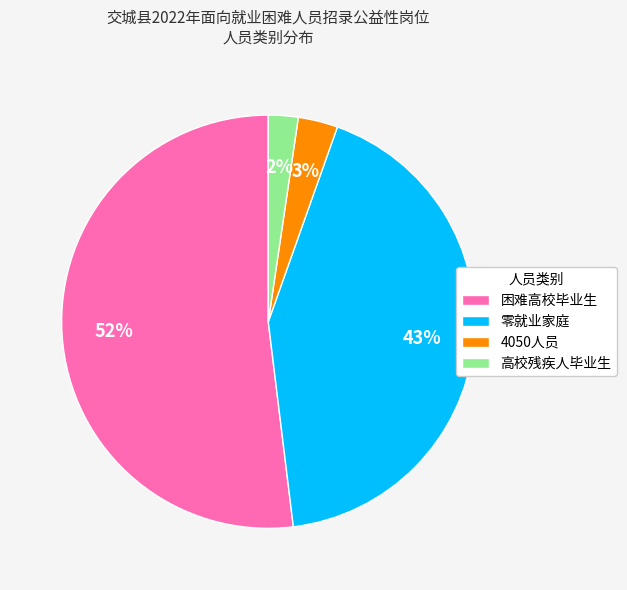

To the nearest percent, what is the difference between the largest and smallest slice percentages?

50%